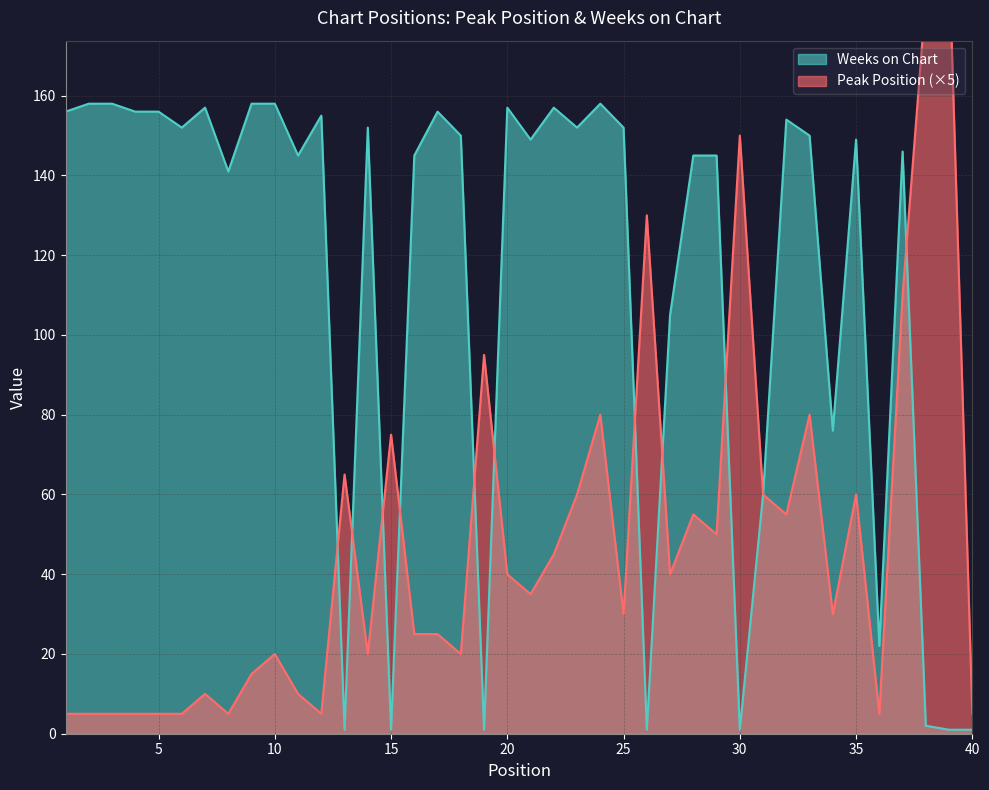

What is the spread (max minus min) of values at 23?

92